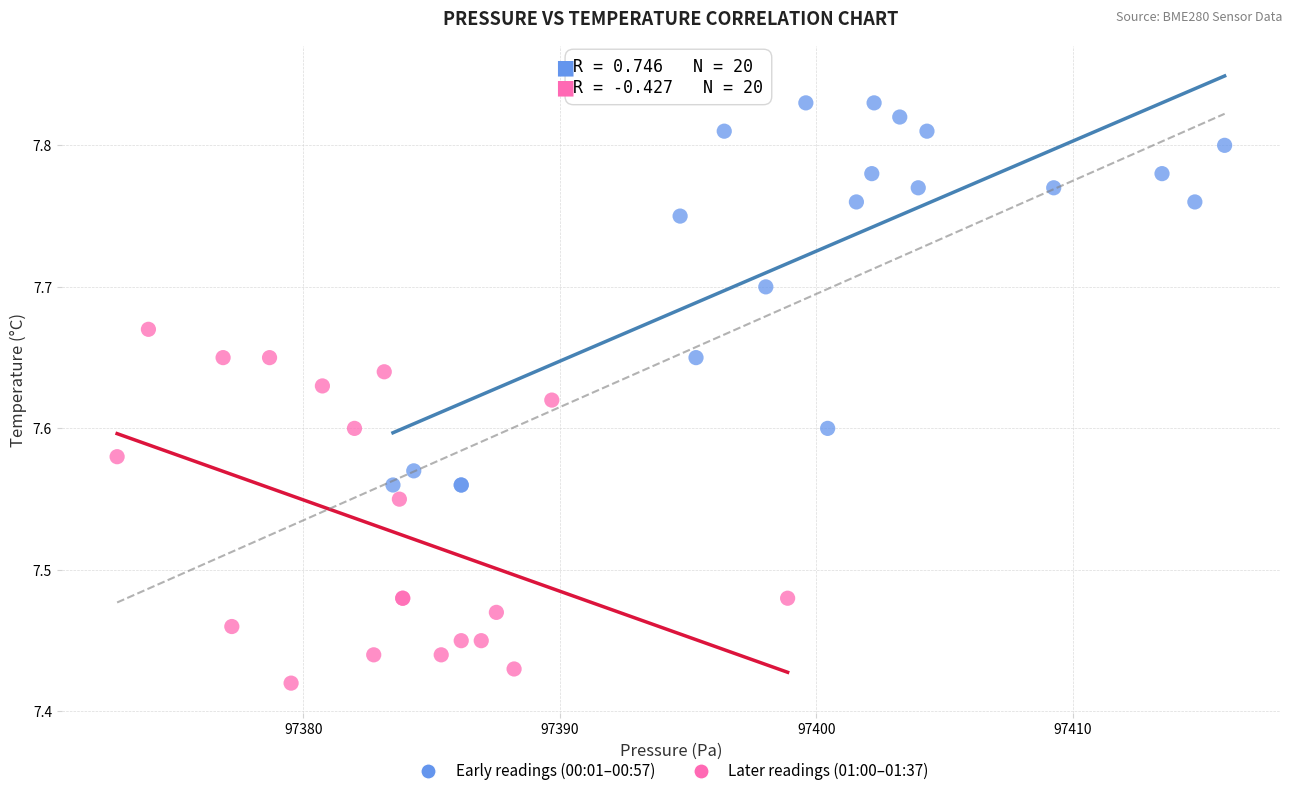

Which series contains the highest Y value?

Early readings (00:01–00:57)